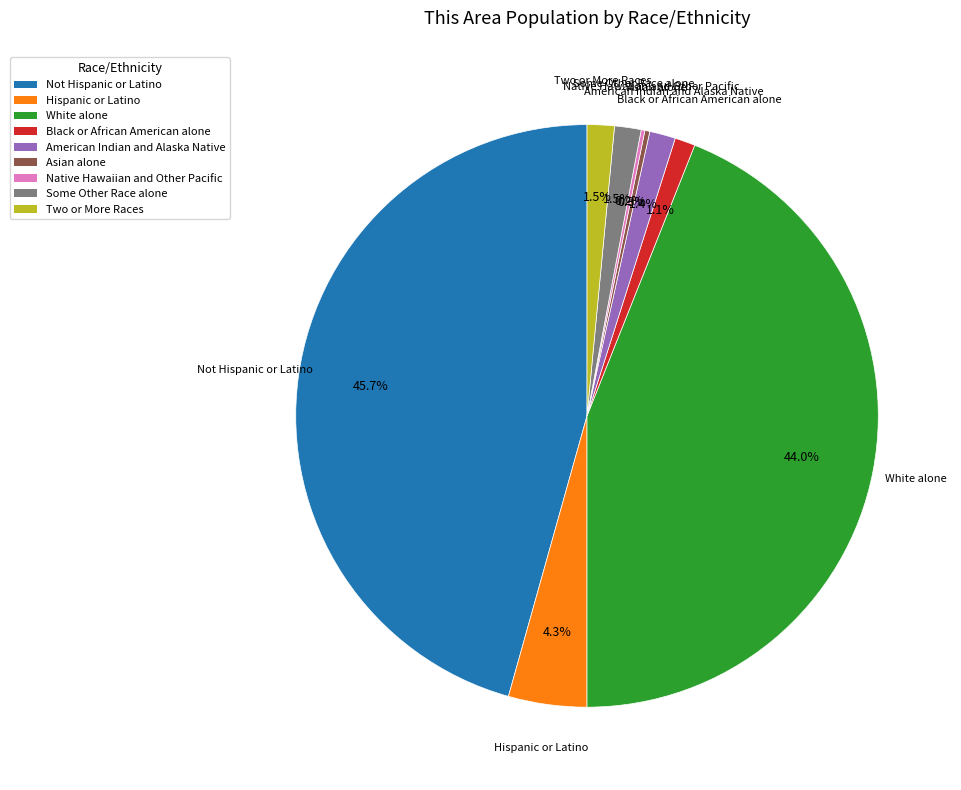

What percentage is the White alone slice, to the nearest percent?

44%